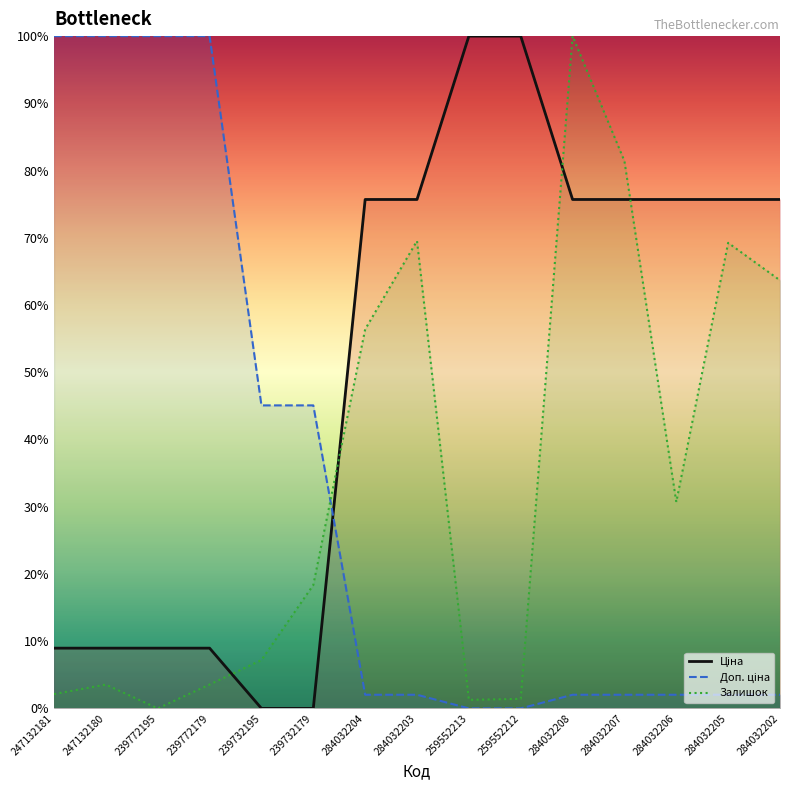

What is the label of the 15th point from the left?

284032202